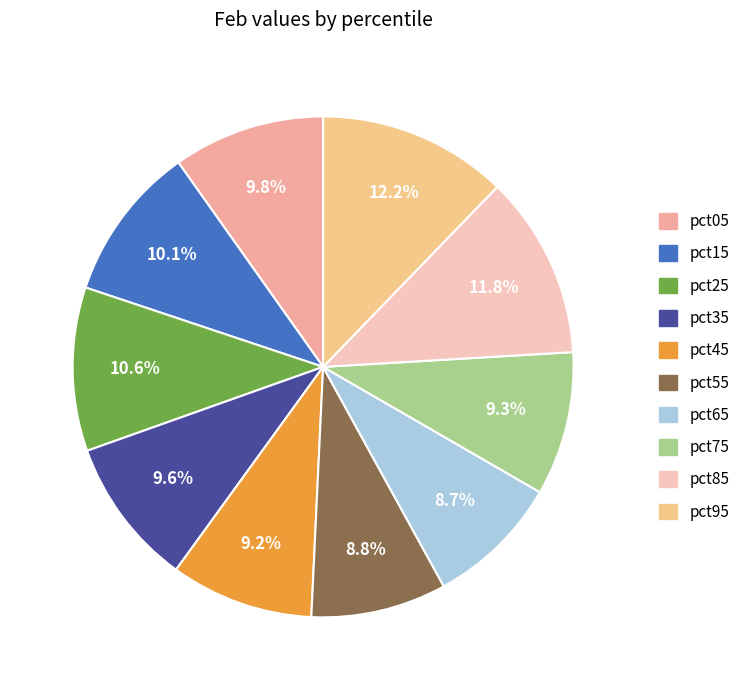

Is it true that pct95 is 12% of the pie?

True